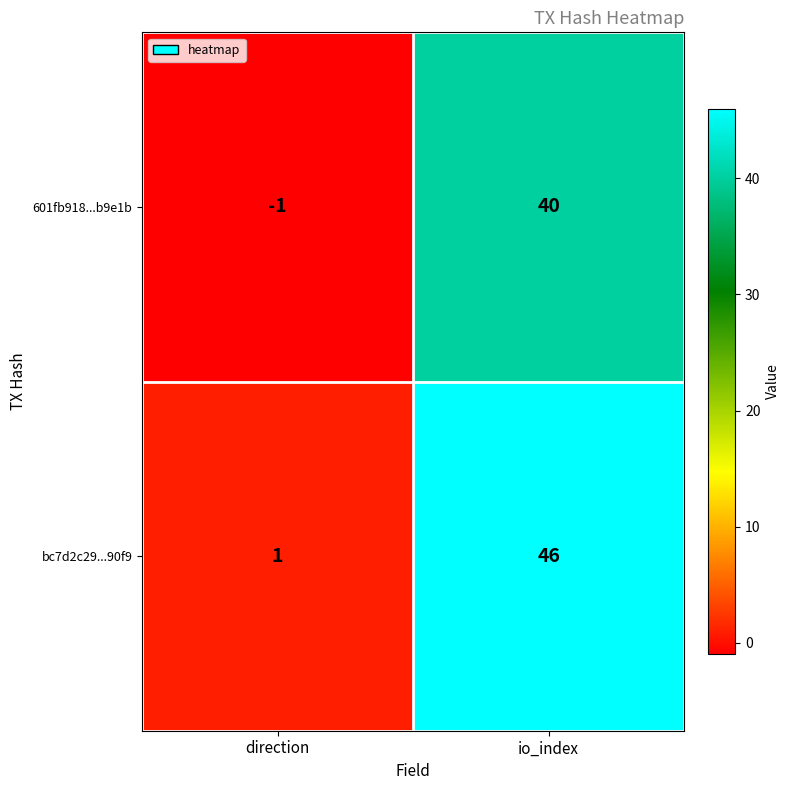

At which category is the sum across all series the highest?

io_index